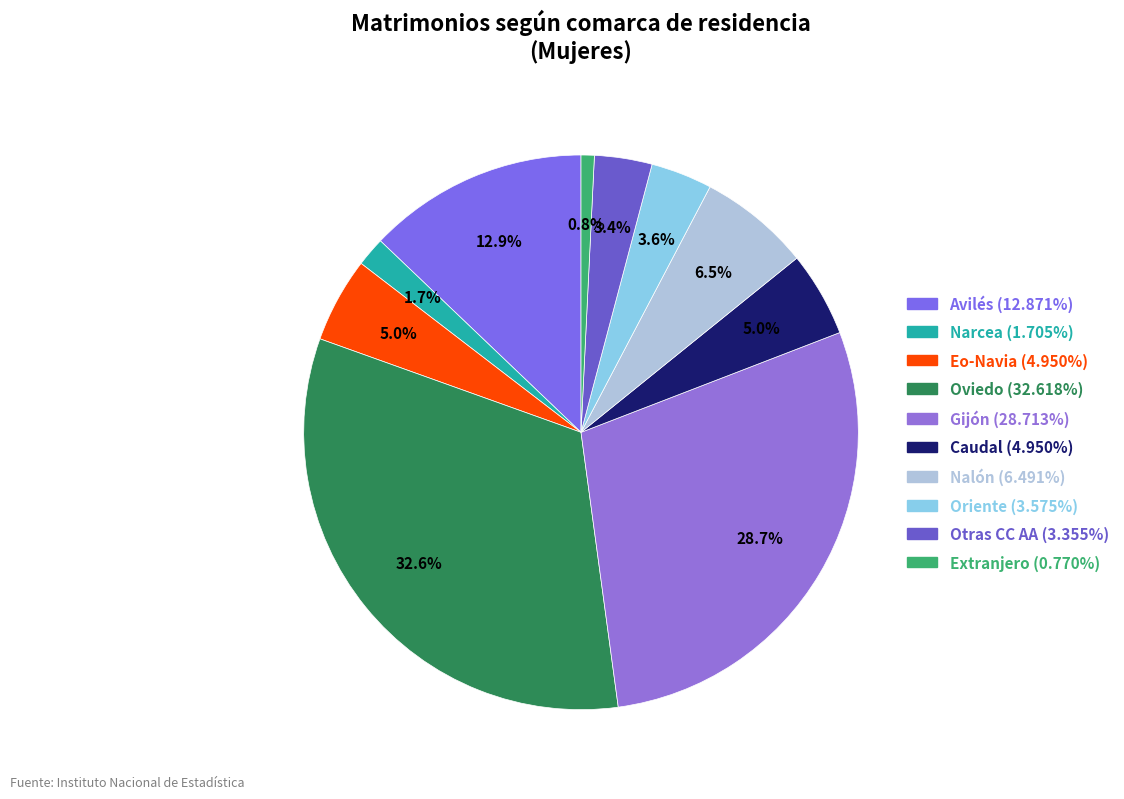

Count the number of slices in the pie.

10